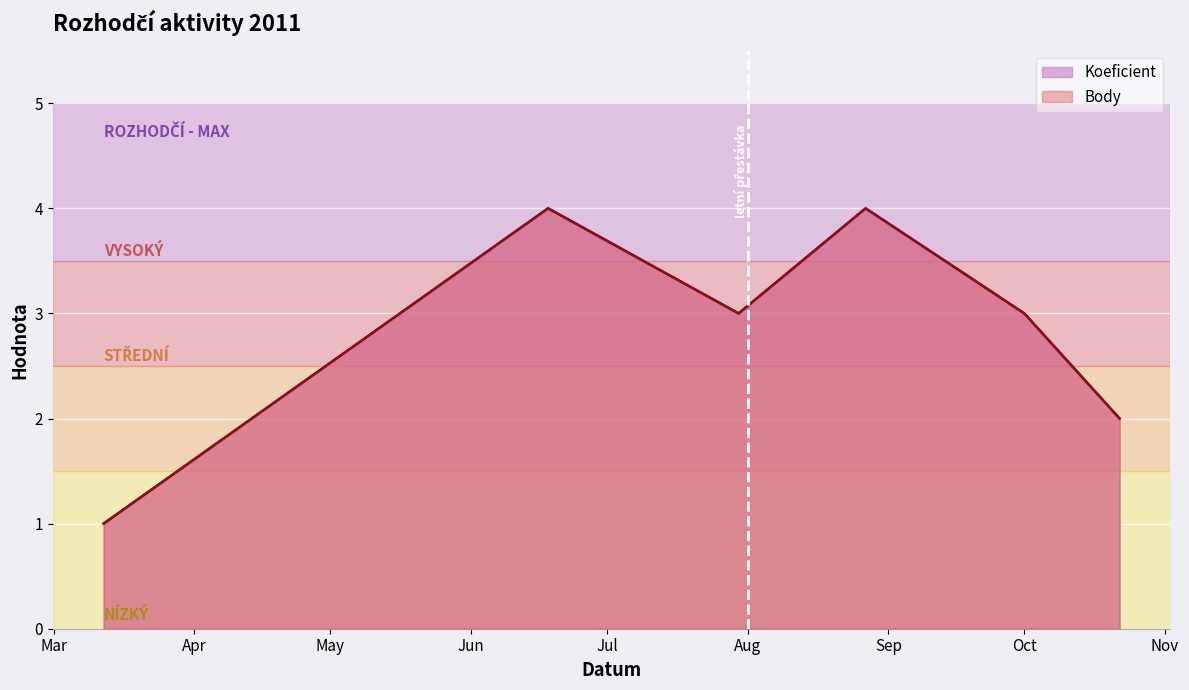

What is the maximum value shown in the chart?

4